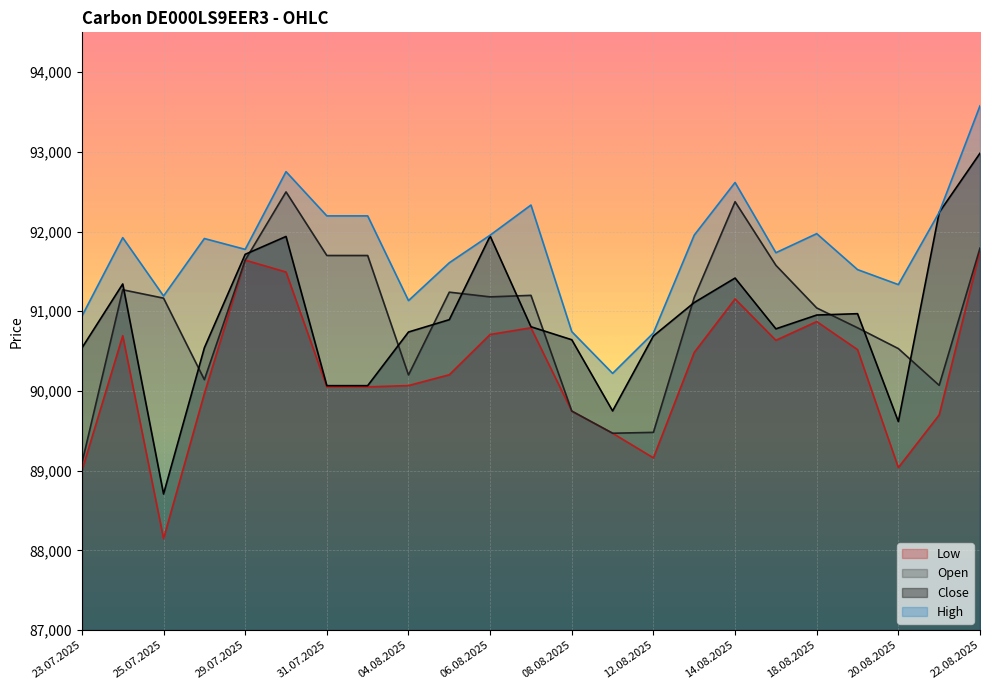

True or false: Open and High intersect in this chart.

False